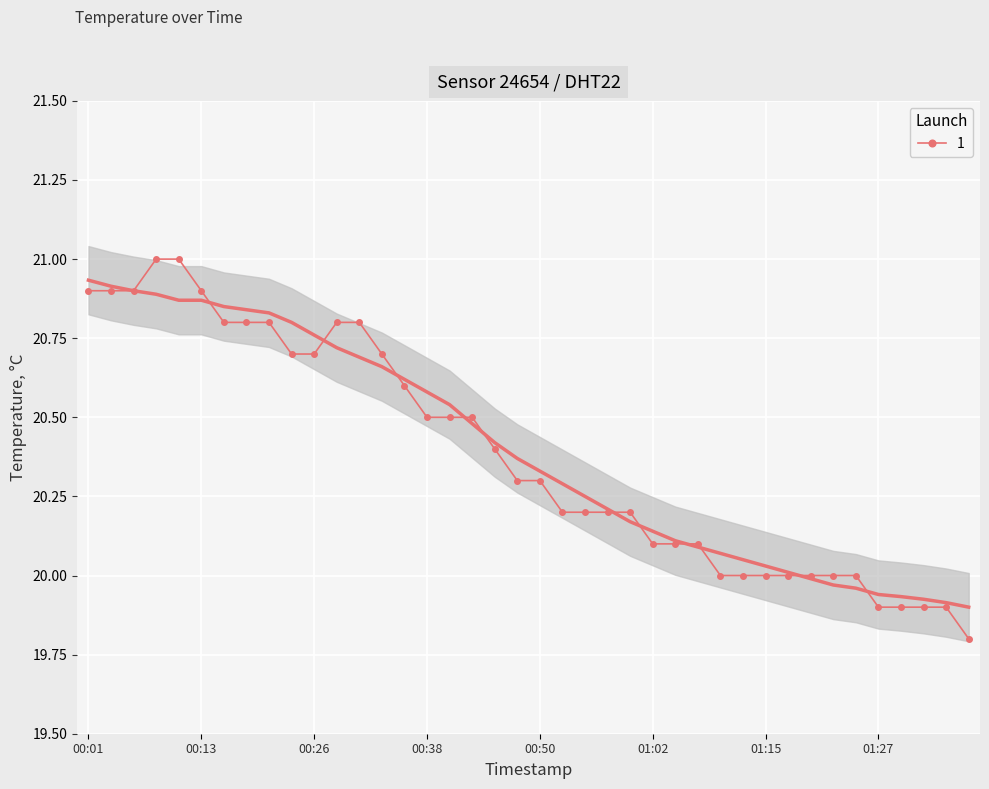

How many categories are shown in the chart?

40